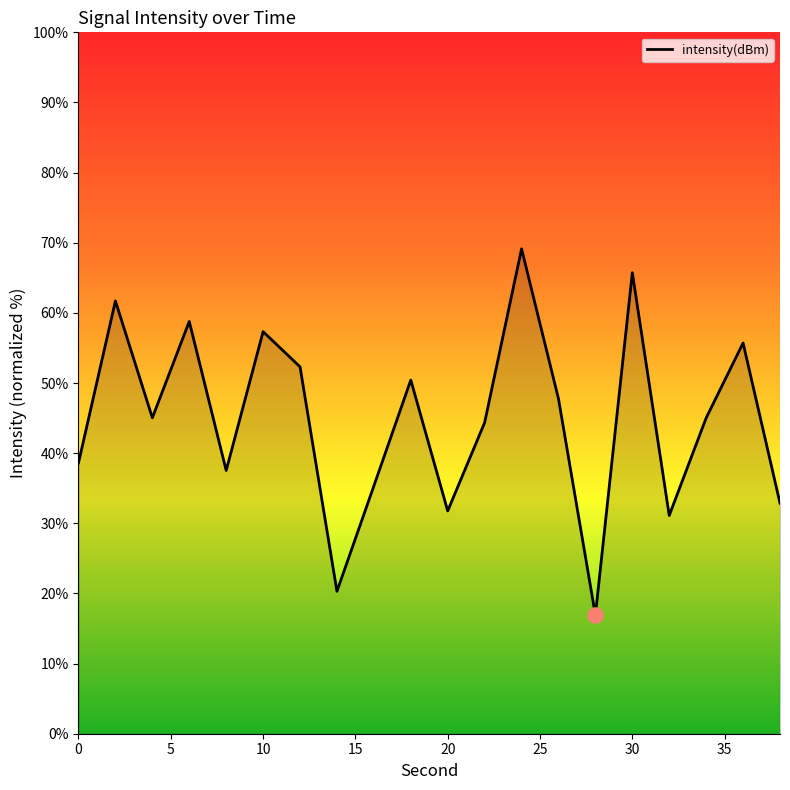

What is the greatest value displayed?

69.1